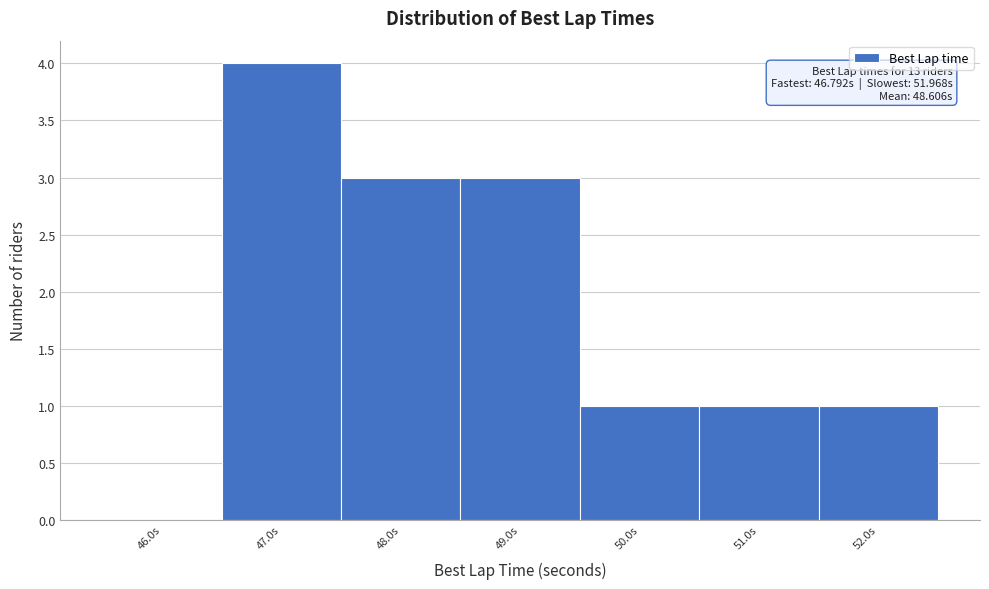

Over which range of the x-axis is the bar tallest?

46.5 to 47.5